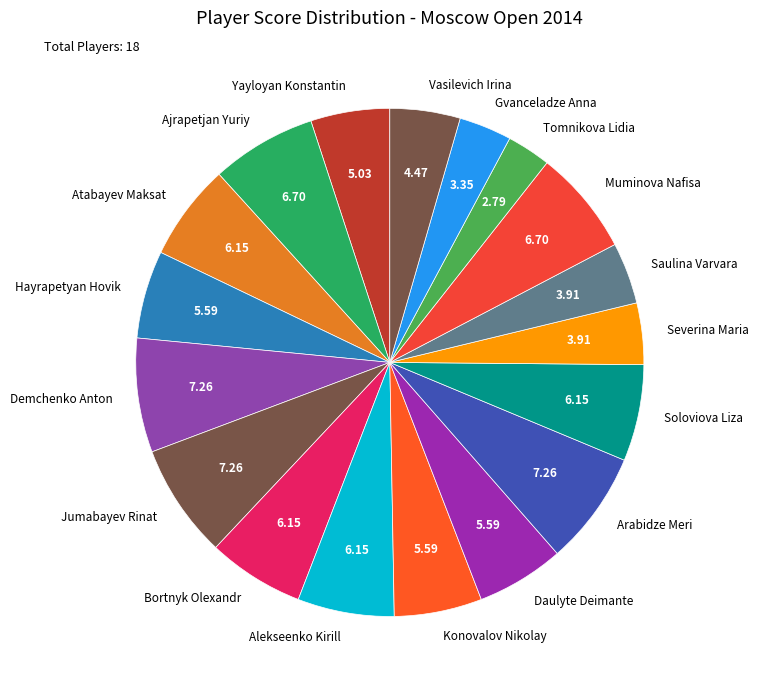

Combined, do Alekseenko Kirill and Gvanceladze Anna account for over 50%?

No